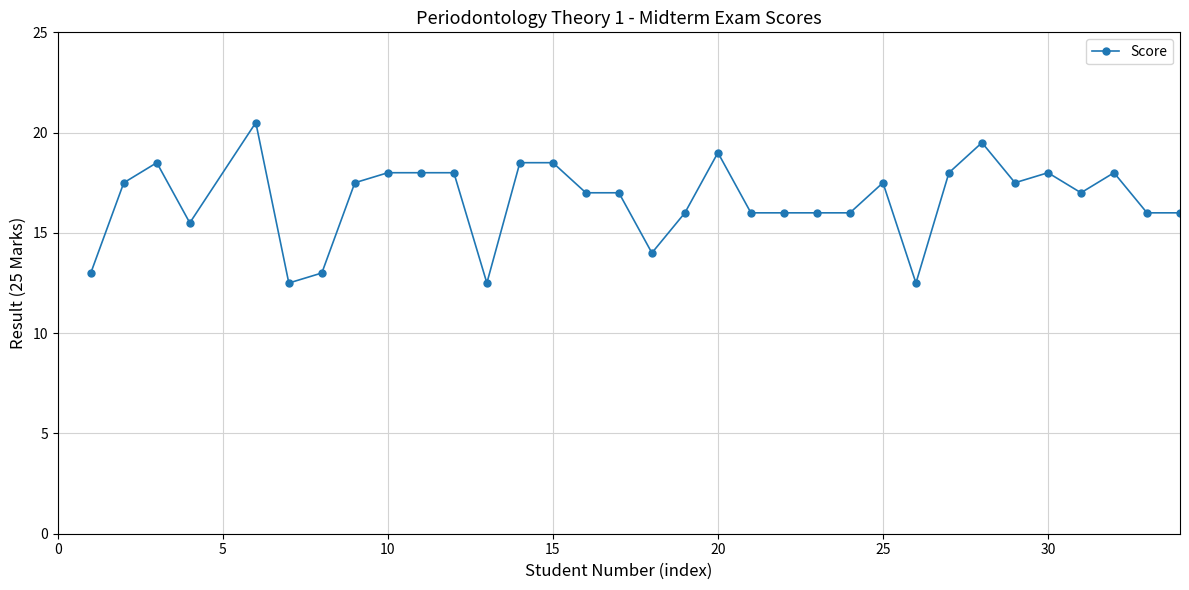

What is the smallest value displayed?

12.5